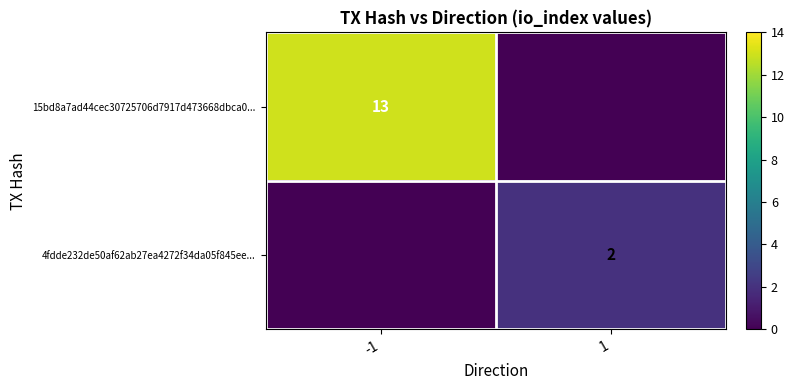

The 15bd8a7ad44cec30725706d7917d473668dbca0... series shows 13 at -1. True or false?

True